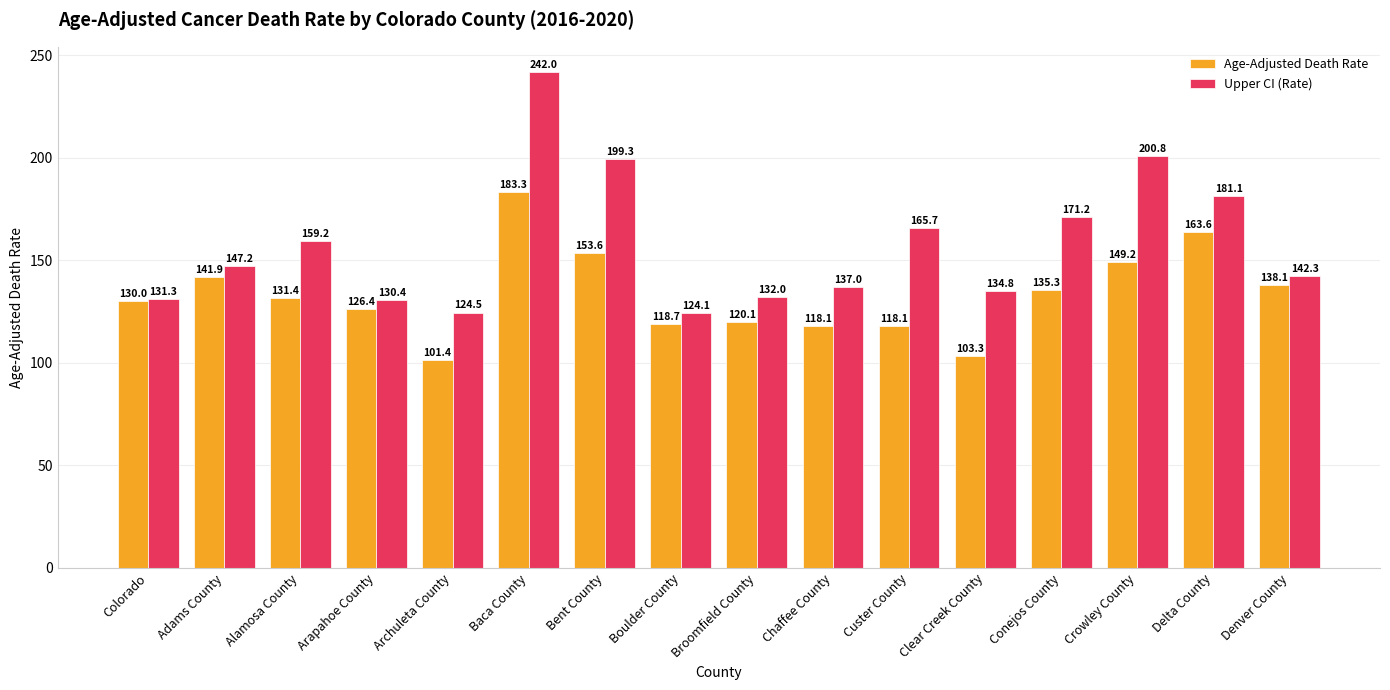

How many data points in Age-Adjusted Death Rate are less than 131?

8